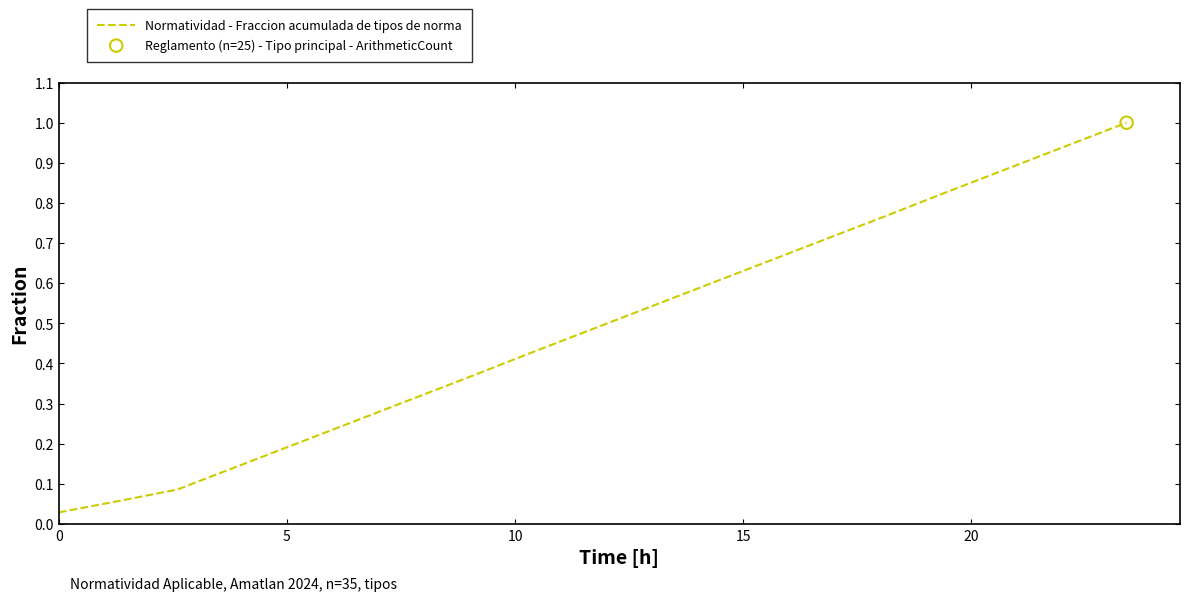

What is the greatest value displayed?

1.0